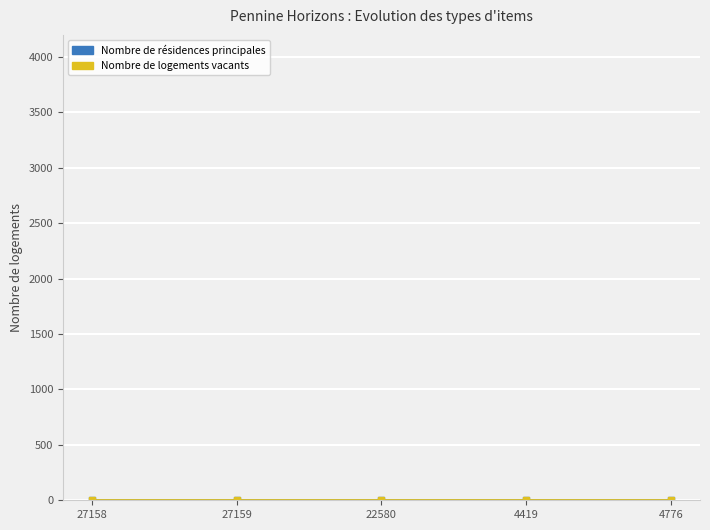

How many series are shown in this chart?

2